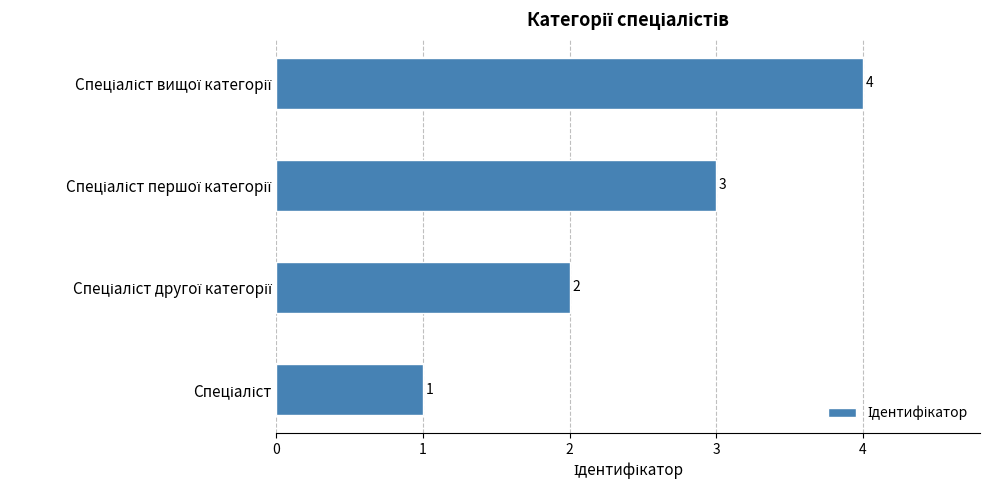

What is the minimum value shown in the chart?

1